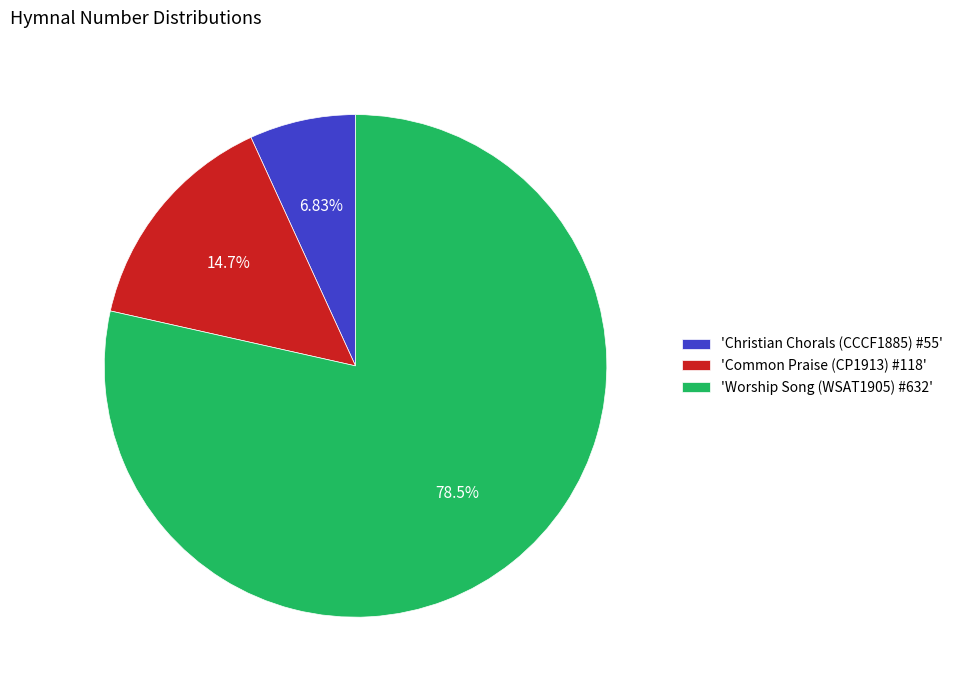

Which category accounts for the majority?

'Worship Song (WSAT1905) #632'